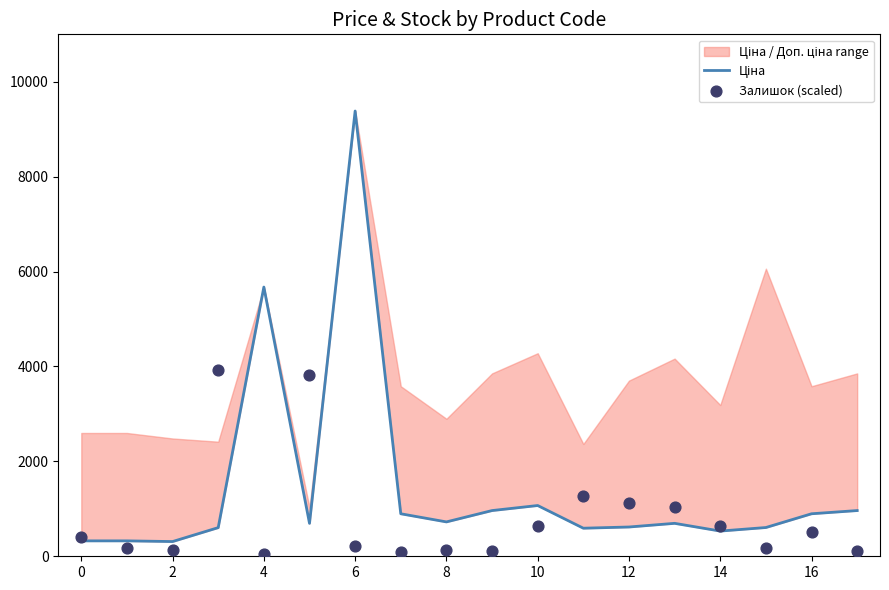

Which series has the widest spread of Y values?

Ціна